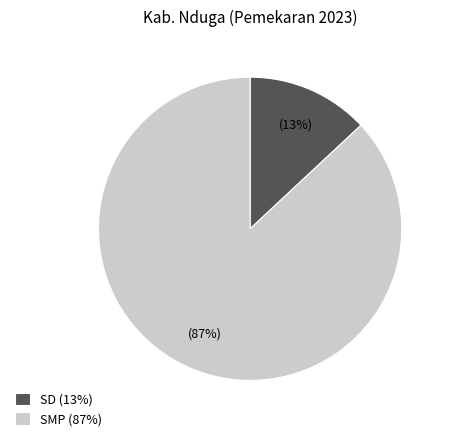

Which category accounts for the majority?

SMP (87%)